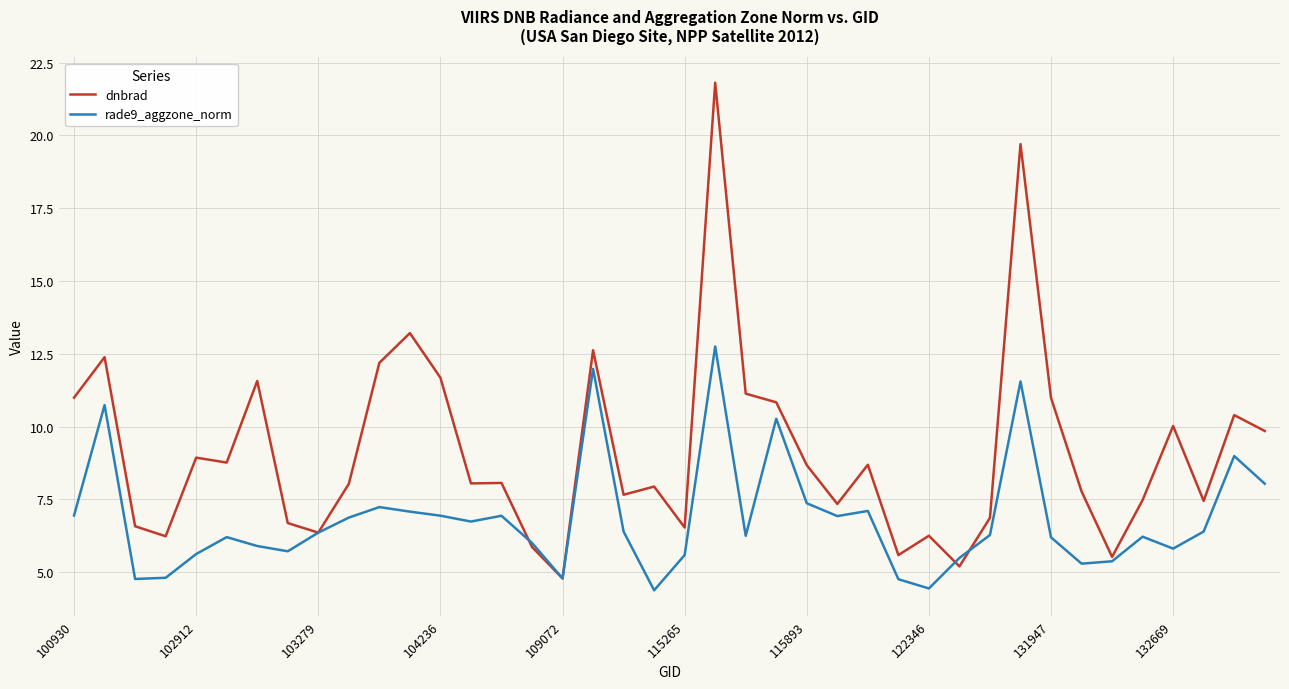

What are all the series names shown in the legend?

dnbrad, rade9_aggzone_norm